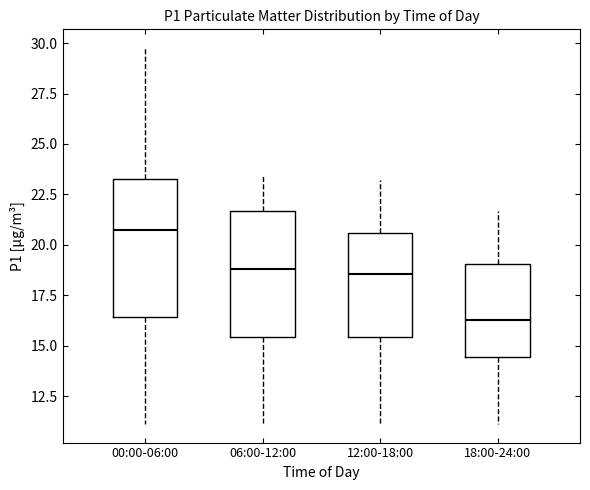

Reading left to right, transcribe this box plot: for each box, give where its median line is, the range the box spans, and where its two whiskers end, as read against the y-axis. The values are not printed on the chart, so give them approximately, as read against the axis.

00:00-06:00: median 20.5, box 16.5 to 23.0, whiskers 11.0 to 30.0
06:00-12:00: median 19.0, box 15.5 to 21.5, whiskers 11.0 to 23.5
12:00-18:00: median 18.5, box 15.5 to 20.5, whiskers 11.0 to 23.0
18:00-24:00: median 16.5, box 14.5 to 19.0, whiskers 11.0 to 21.5